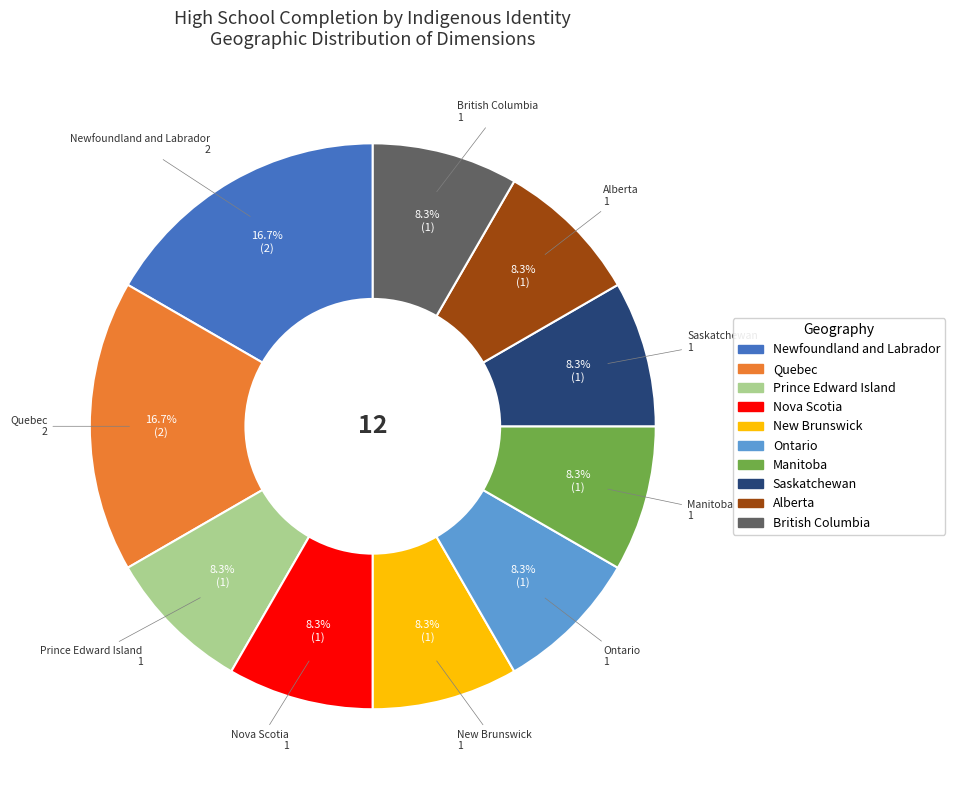

Is the sum of Nova Scotia and Newfoundland and Labrador greater than half?

No